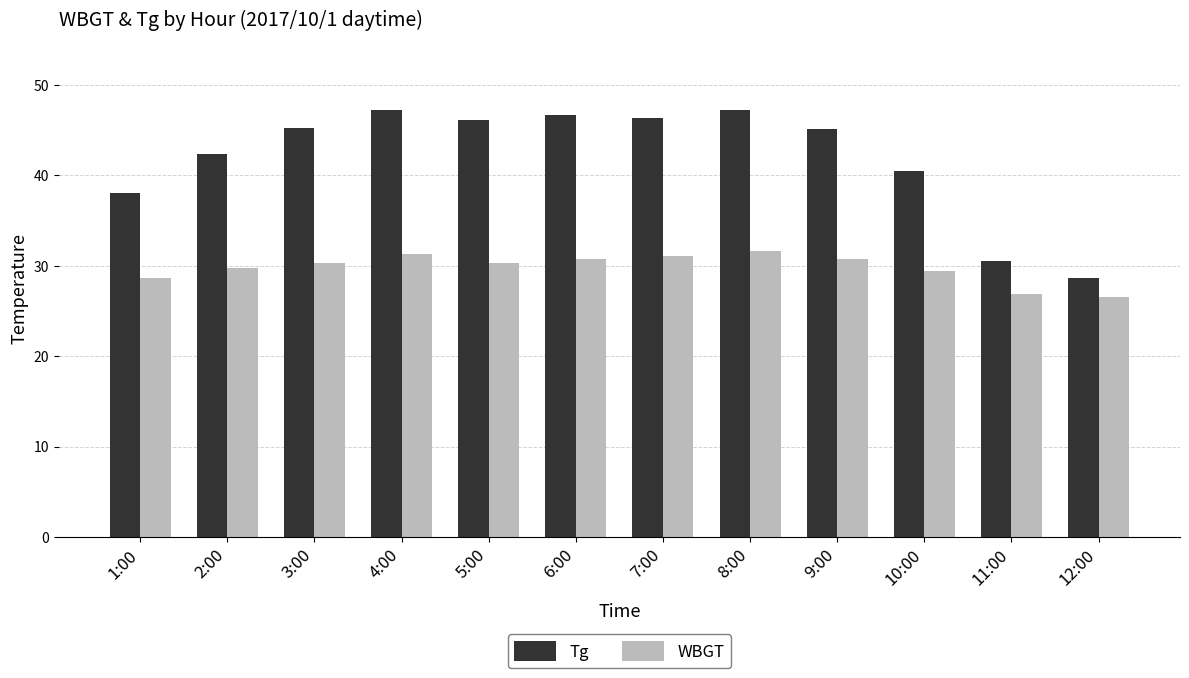

What is the difference between the second highest and minimum values in the WBGT series?

4.8